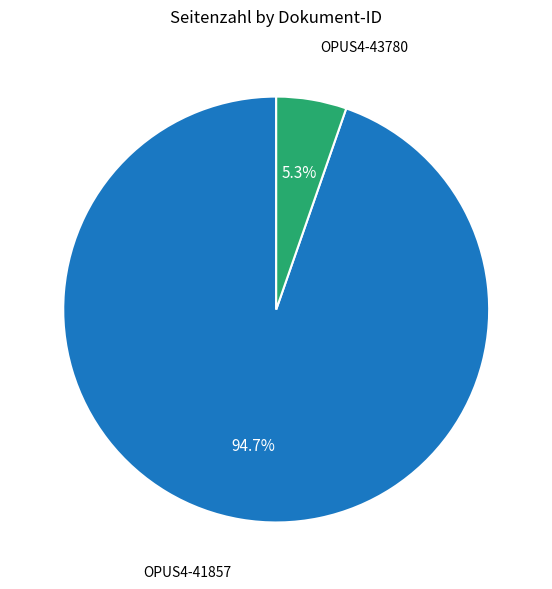

To the nearest percent, what is the average slice percentage?

50%